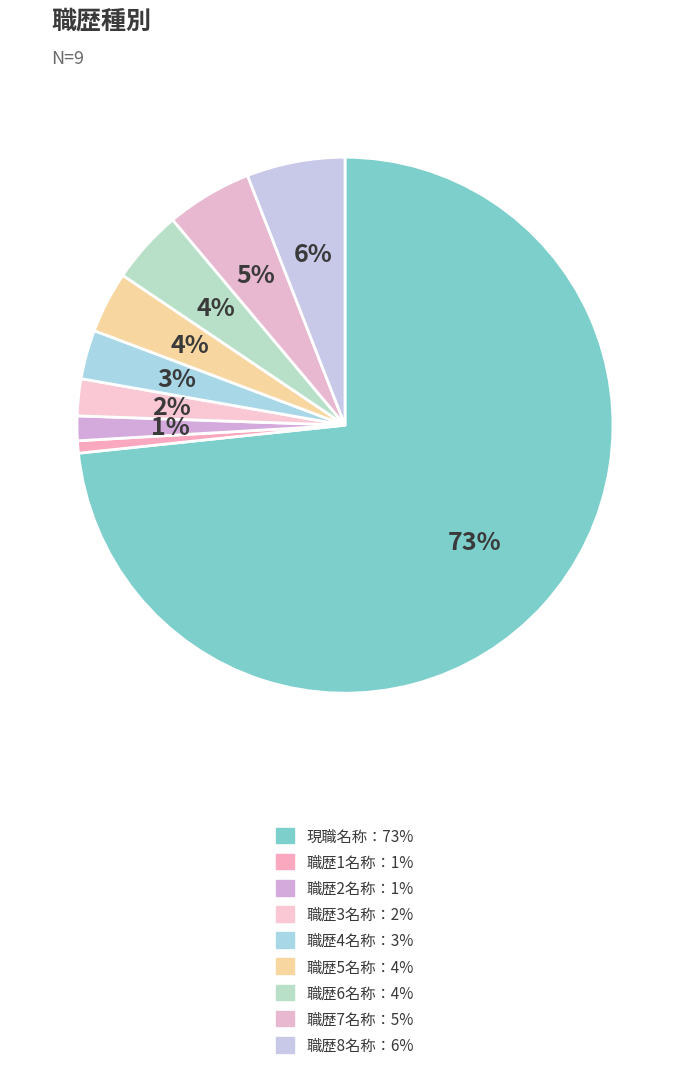

Which slice represents more than half of the pie?

現職名称